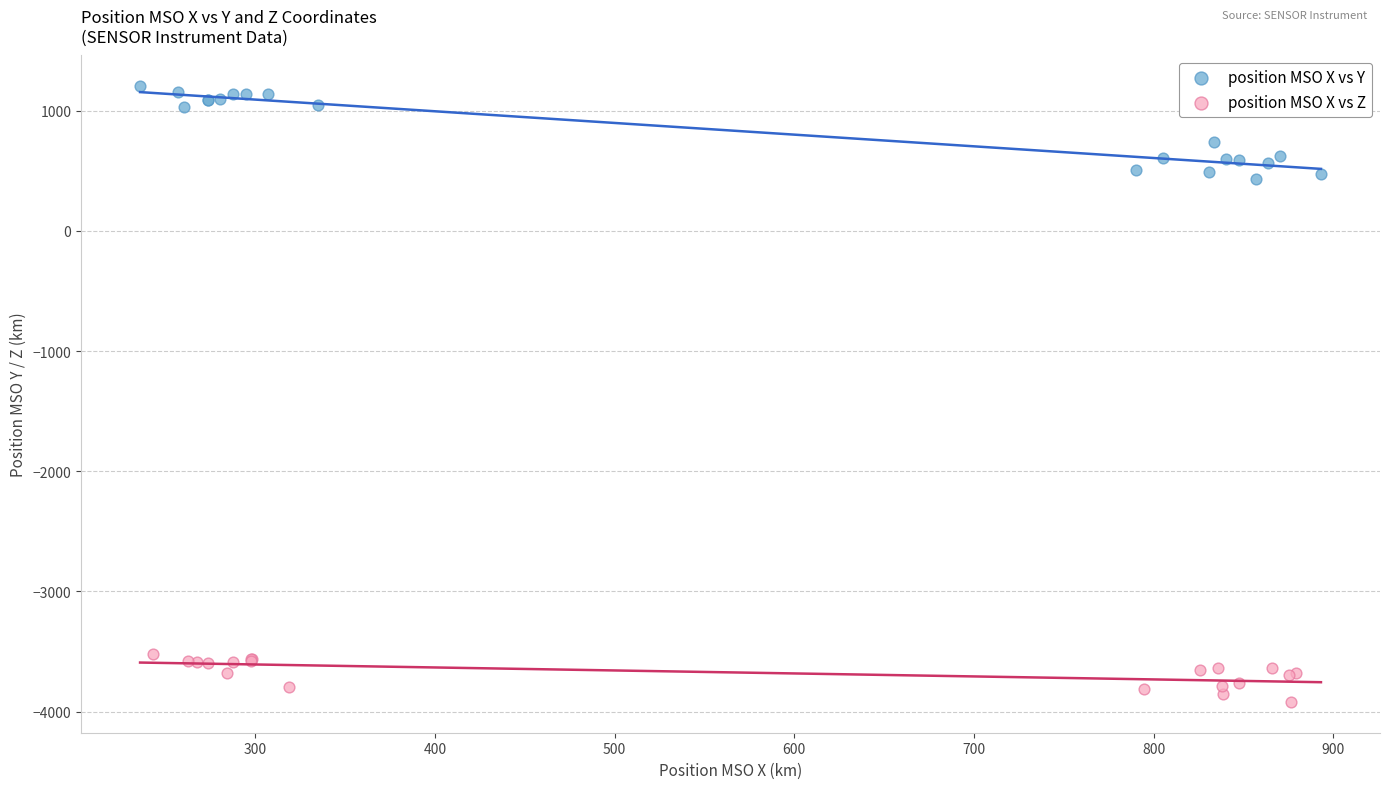

Which series contains the lowest Y value?

position MSO X vs Z